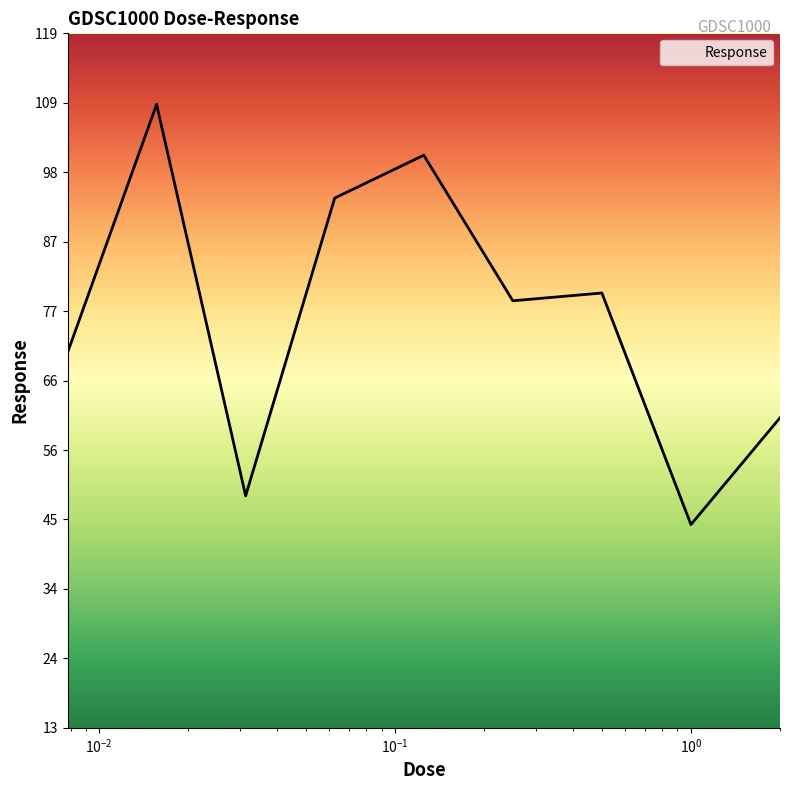

What is the difference between the maximum and second lowest values?

59.6